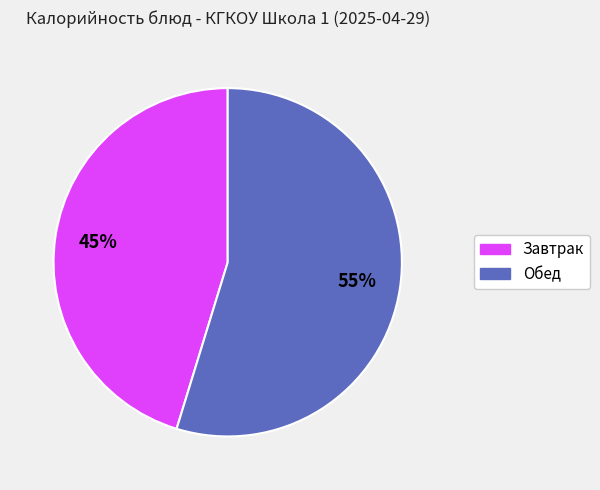

Does any single category account for the majority?

Yes